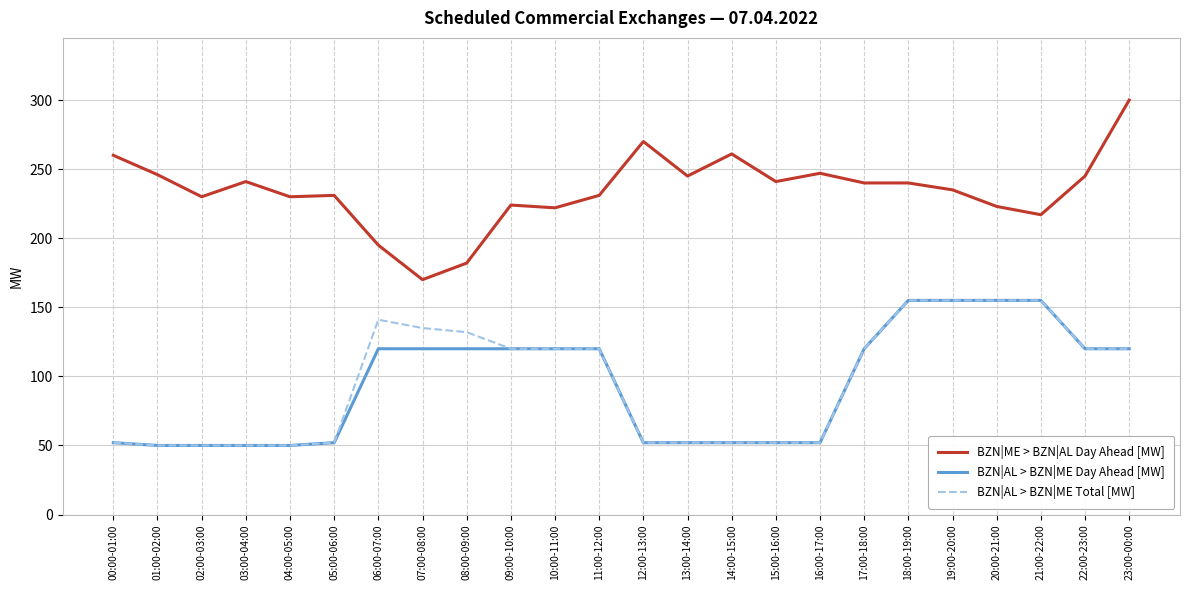

What is the total value across all series at 23:00-00:00?

540